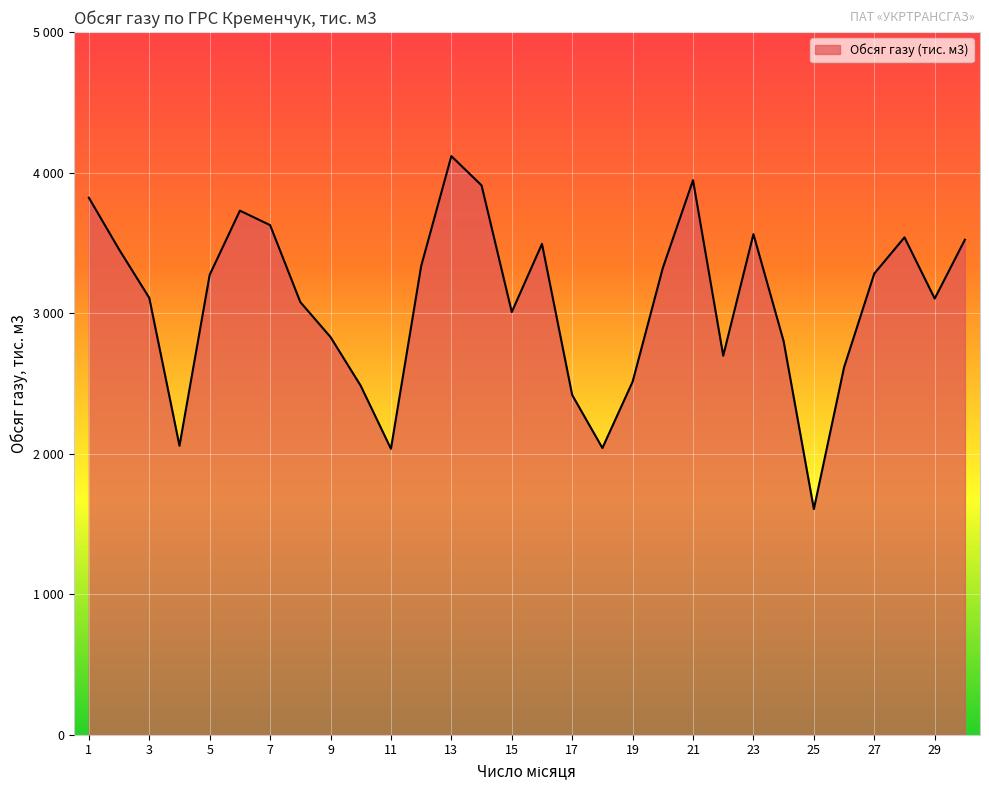

What is the difference between the maximum and minimum values?

2511.7